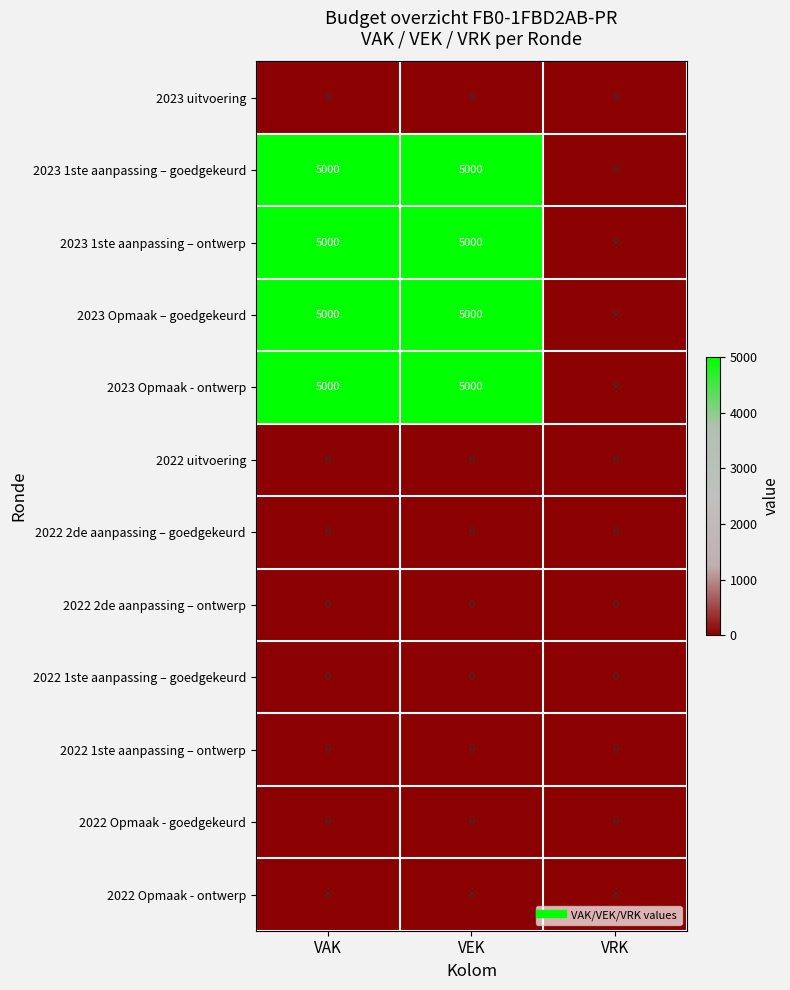

What is the total value across all series at VEK?

20000